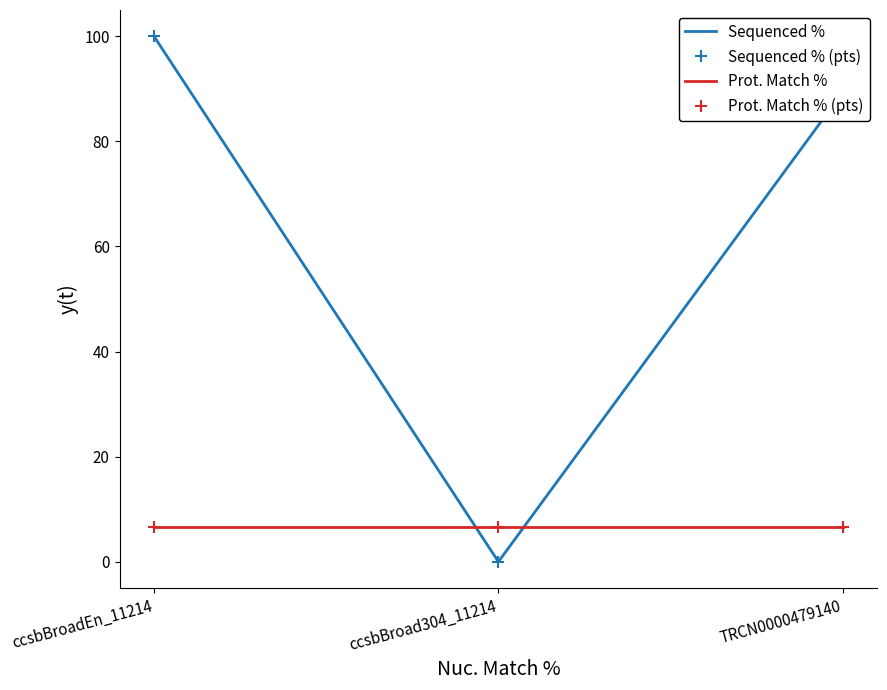

True or false: Prot. Match % has a value of 2.5 at ccsbBroad304_11214.

False